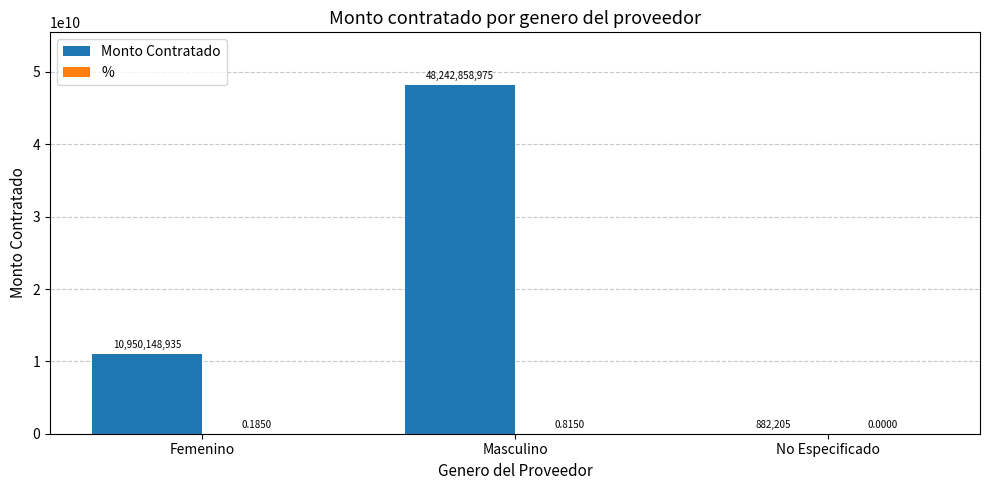

Between Masculino and No Especificado, which series saw the biggest shift?

Monto Contratado